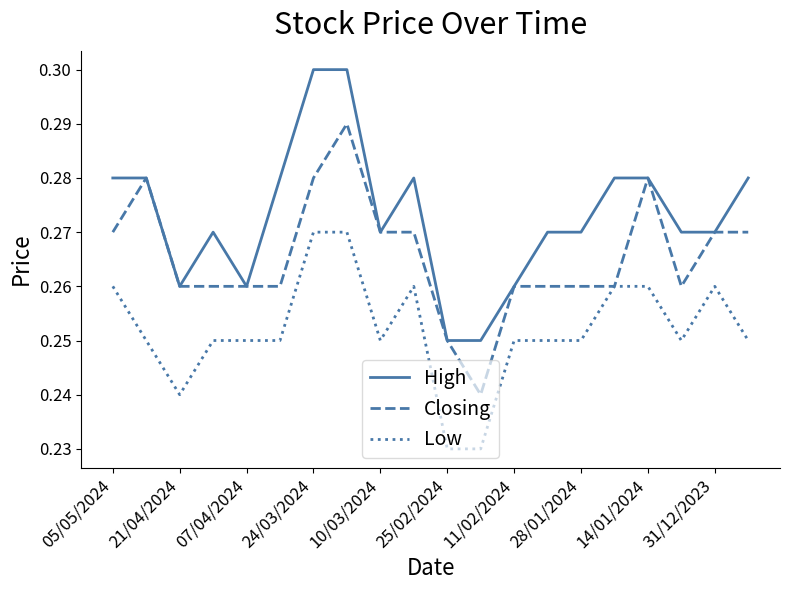

Which series has the largest total across all categories?

High